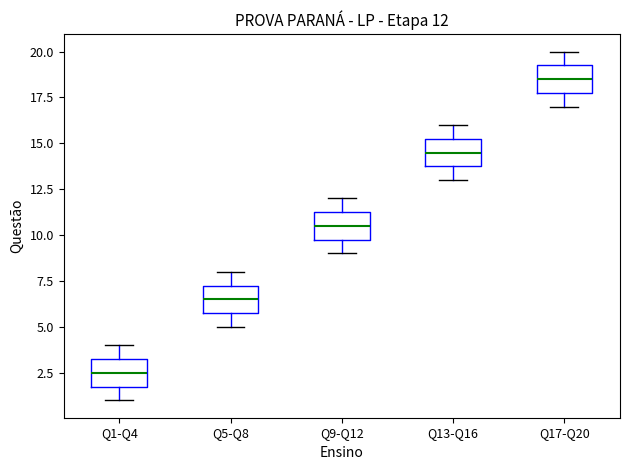

Which box's median line is the highest?

Q17-Q20